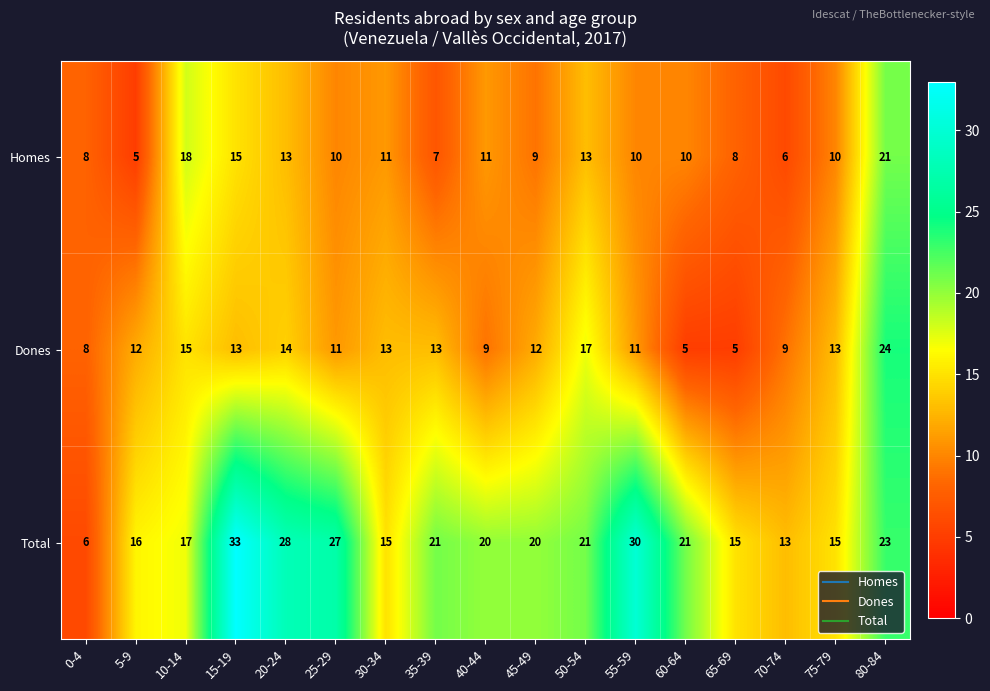

Between 0-4 and 20-24, which series saw the biggest shift?

Total